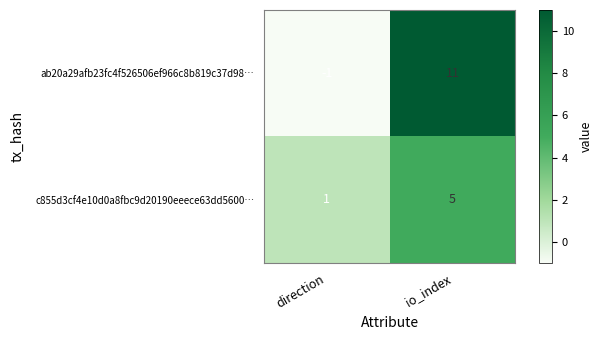

Reading right to left, extract all data points from this chart.

ab20a29afb23fc4f526506ef966c8b819c37d98…: 11	-1
c855d3cf4e10d0a8fbc9d20190eeece63dd5600…: 5	1